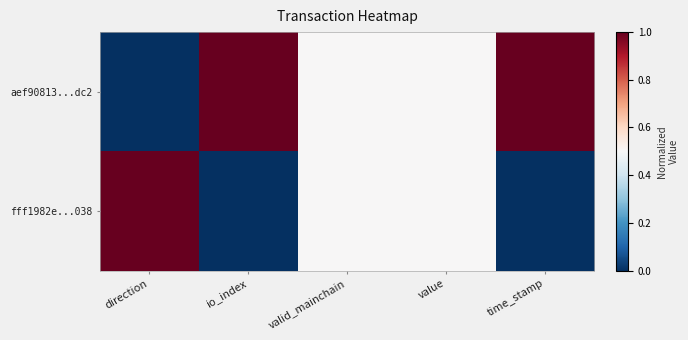

Reading left to right, list all the values displayed in this chart.

aef90813...dc2: direction=0.0	io_index=1.0	valid_mainchain=0.5	value=0.5	time_stamp=1.0
fff1982e...038: direction=1.0	io_index=0.0	valid_mainchain=0.5	value=0.5	time_stamp=0.0